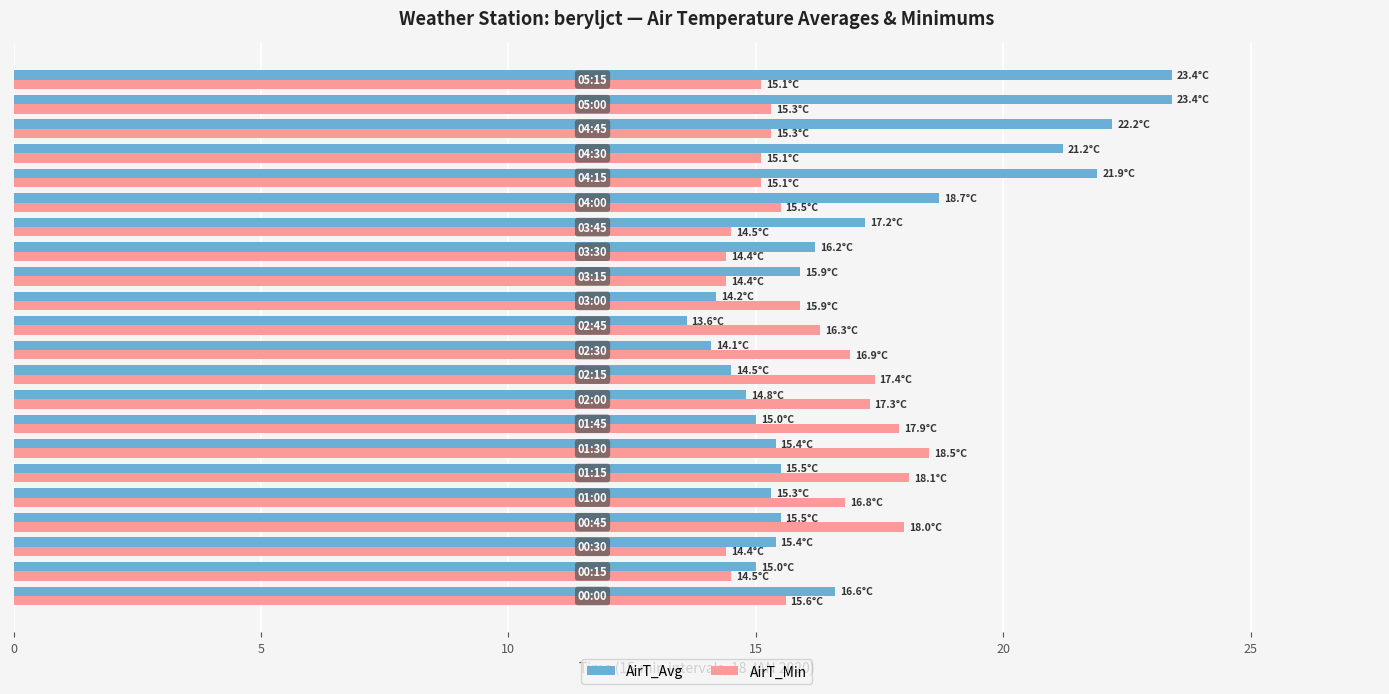

At how many categories does at least one series exceed 20?

5